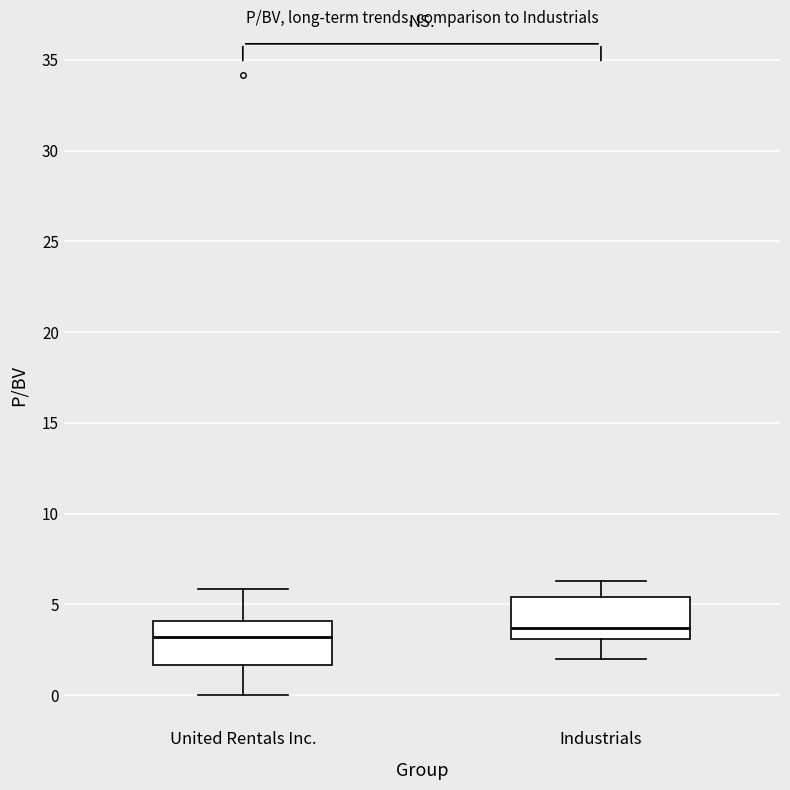

Where does the median line of the box for Industrials sit on the y-axis? The values are not printed on the chart, so give them approximately, as read against the axis.

3.5